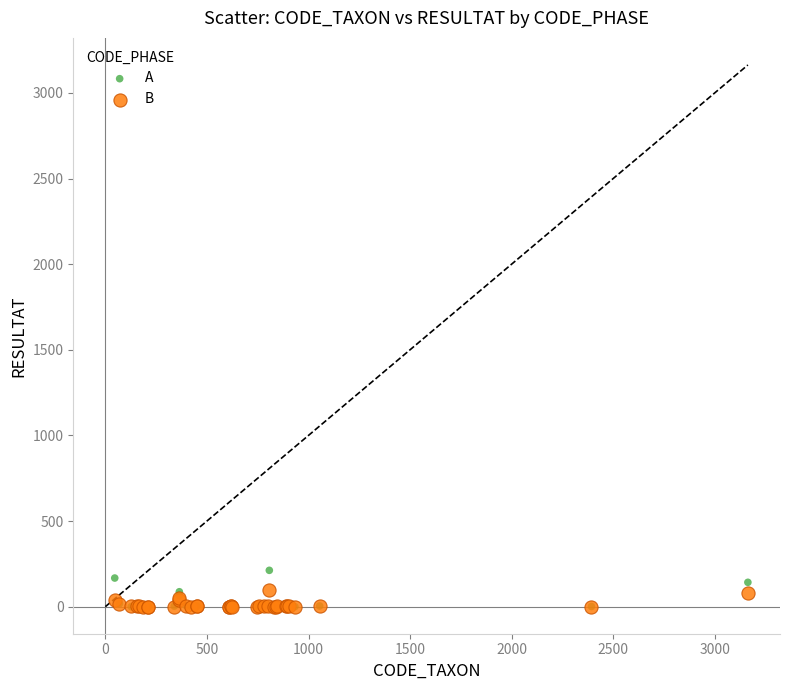

Which series has the largest Y range (max minus min)?

A